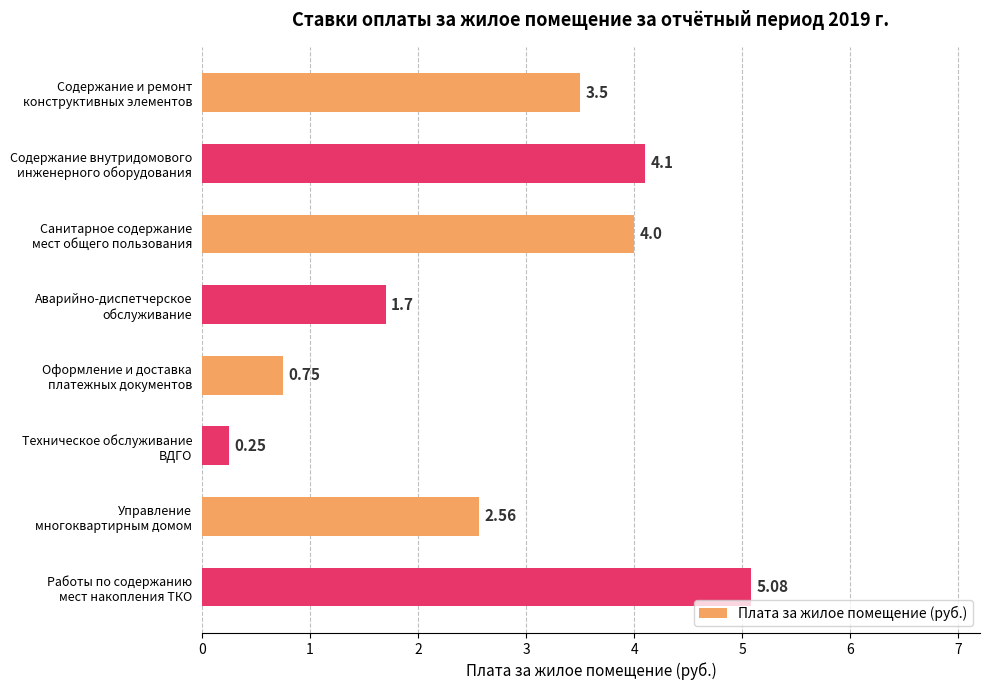

Which category has the lowest value across all series?

Техническое обслуживание
ВДГО